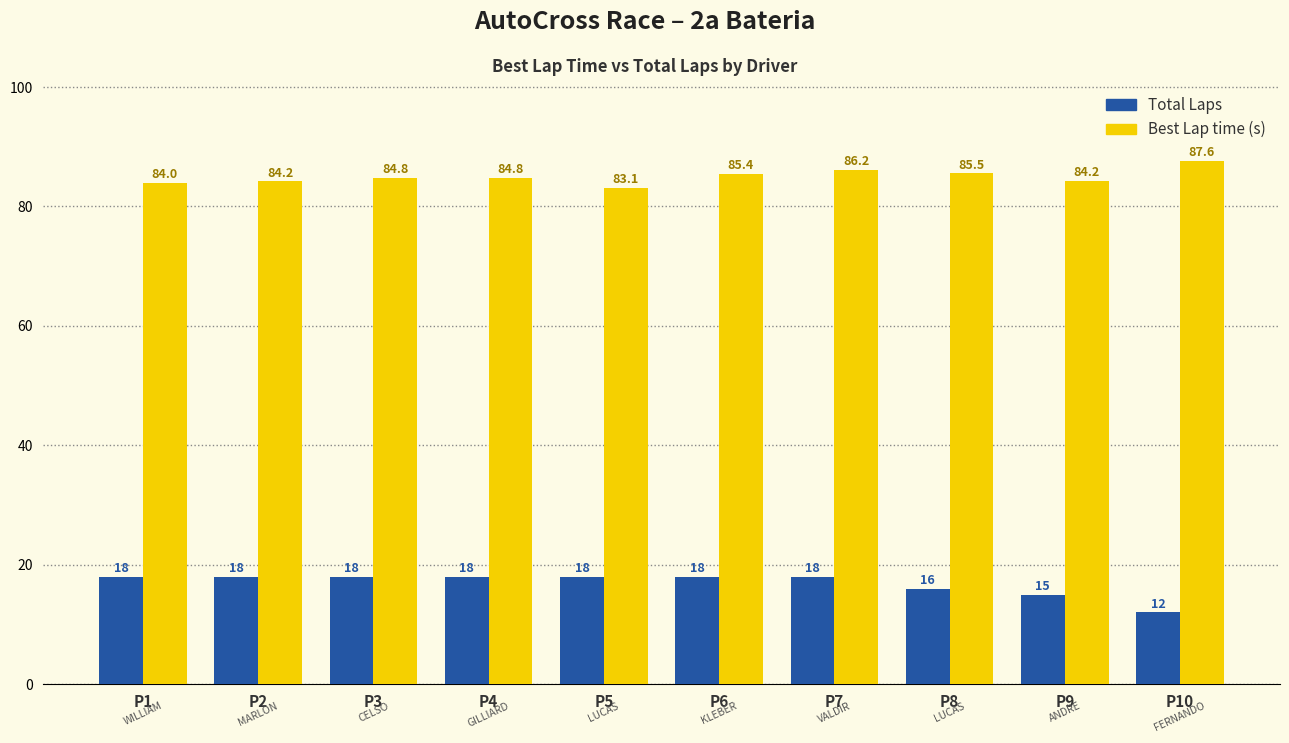

Is the value of Total Laps at P10 greater than the value of Best Lap time (s) at P8?

No